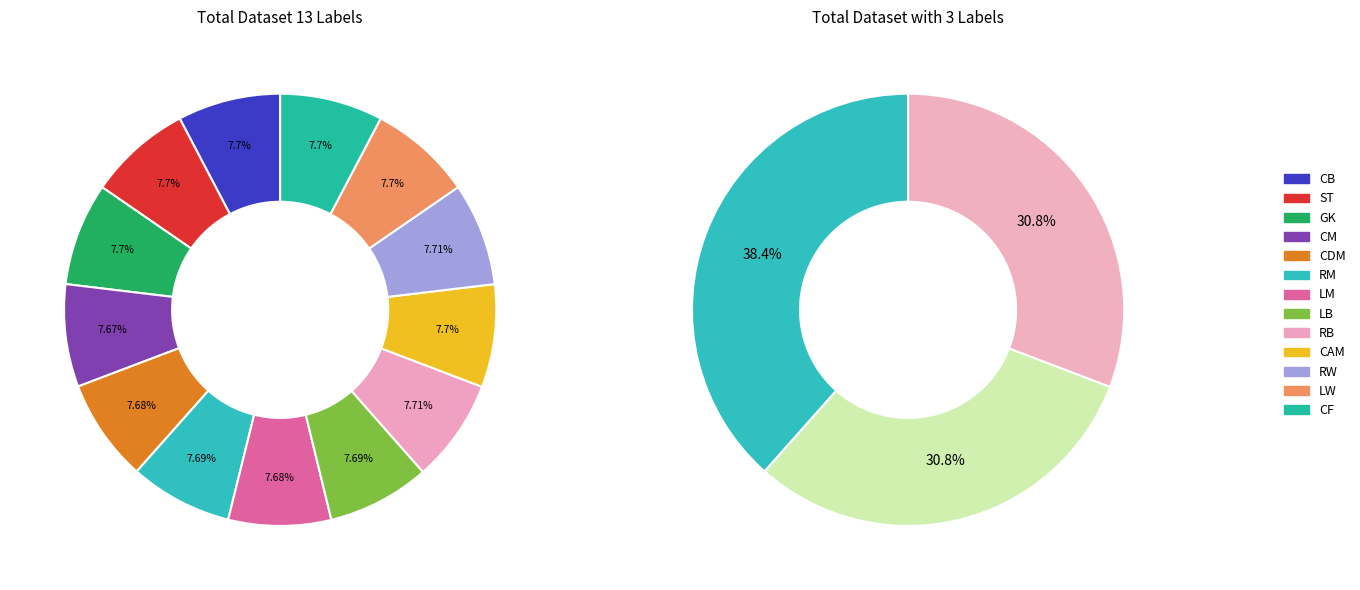

How many segments does this pie chart have?

13